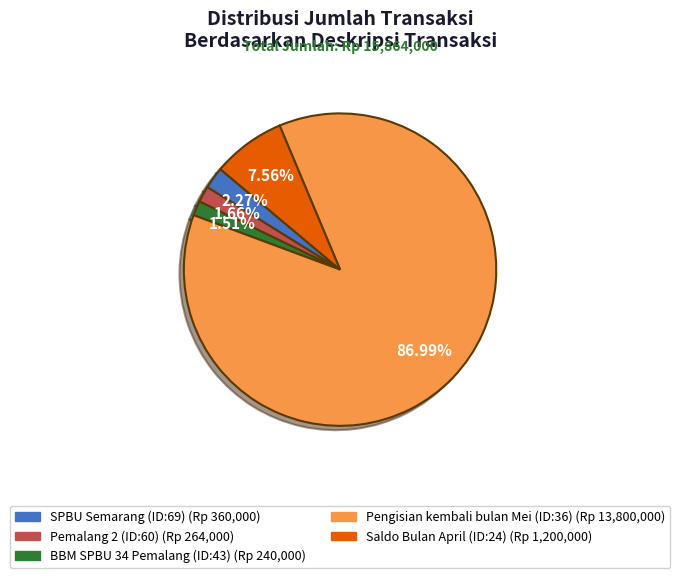

Is it true that Saldo Bulan April (ID:24) is 8% of the pie?

True